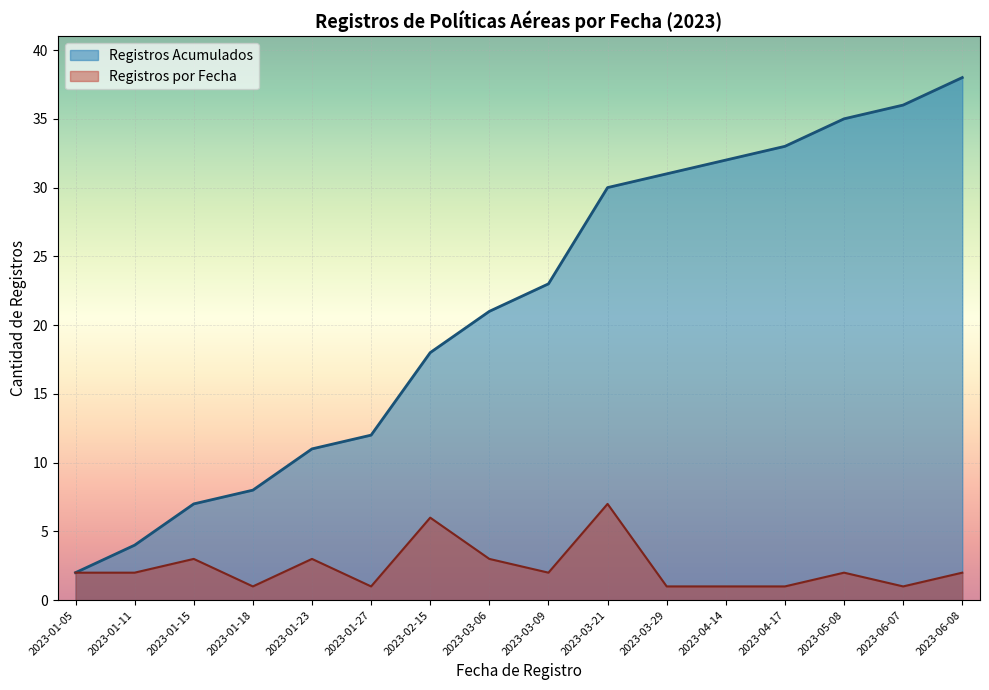

Rank the series by their maximum value, from highest to lowest.

Registros Acumulados, Registros por Fecha